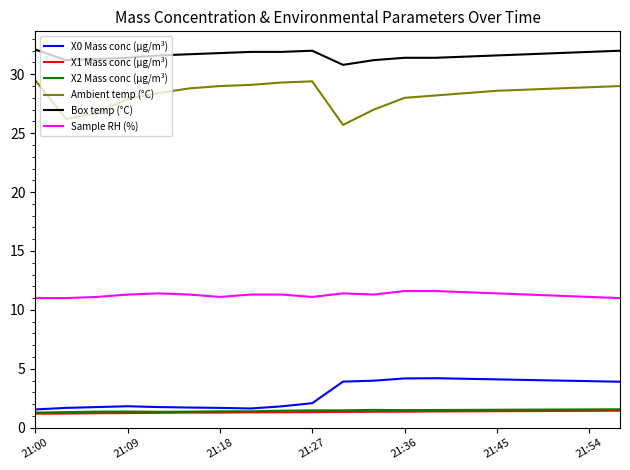

Which series has the largest total across all categories?

Box temp (°C)